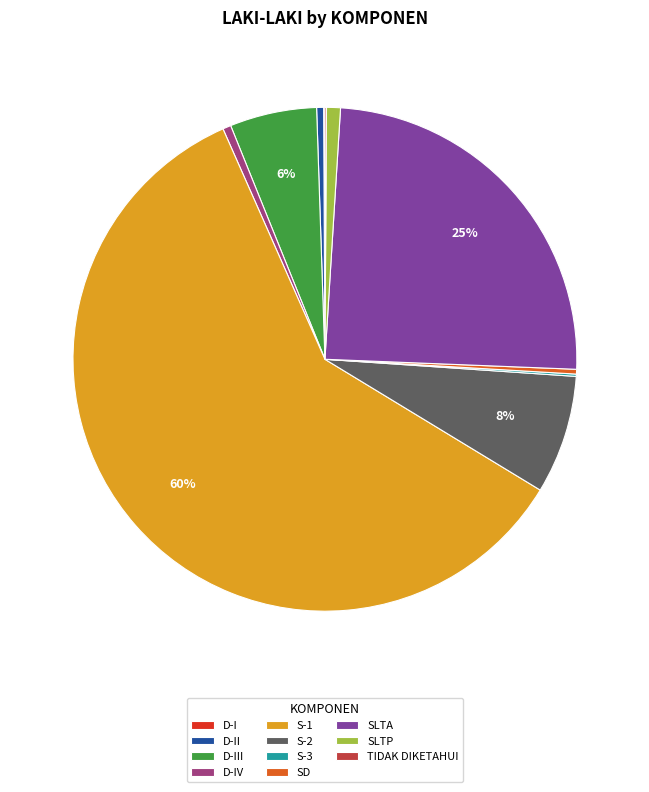

What percentage is the SLTA slice, to the nearest percent?

25%